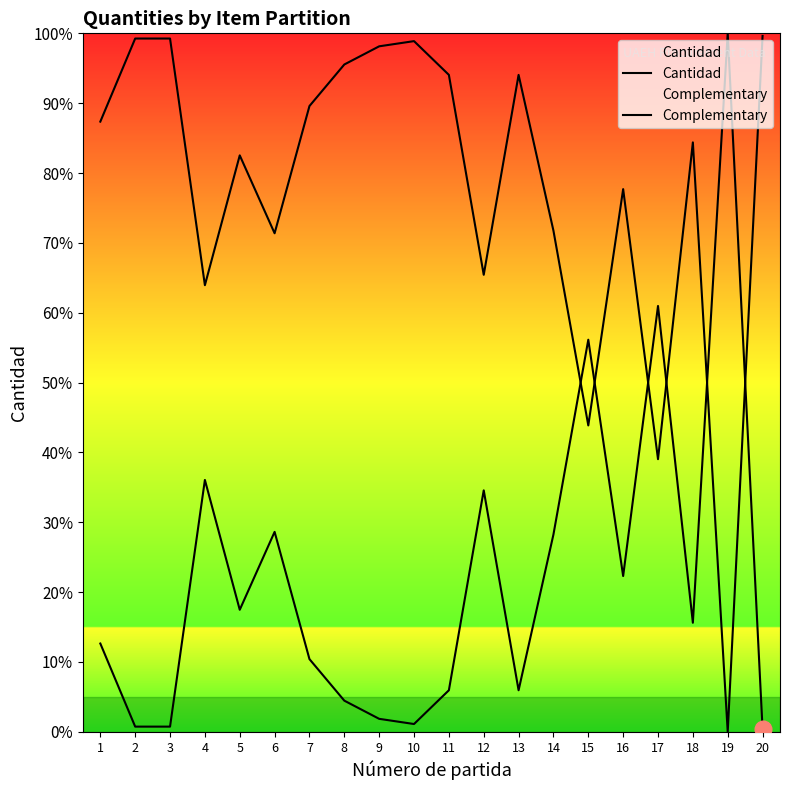

Between which two adjacent categories do Complementary and Cantidad first intersect?

14 and 15